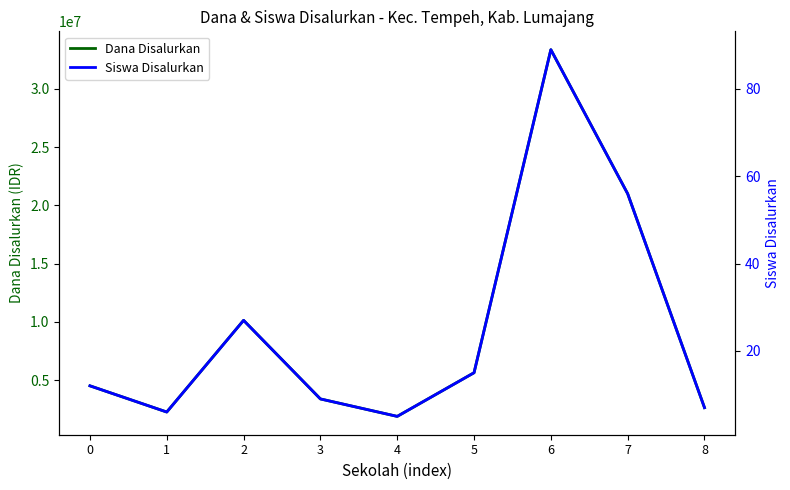

Is the value of Dana Disalurkan at 6 greater than the value of Siswa Disalurkan at 6?

Yes